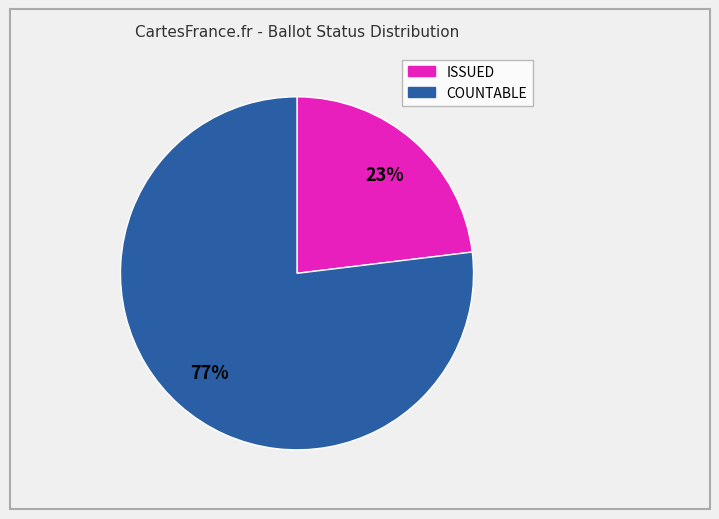

True or false: ISSUED accounts for 23% of the total.

True